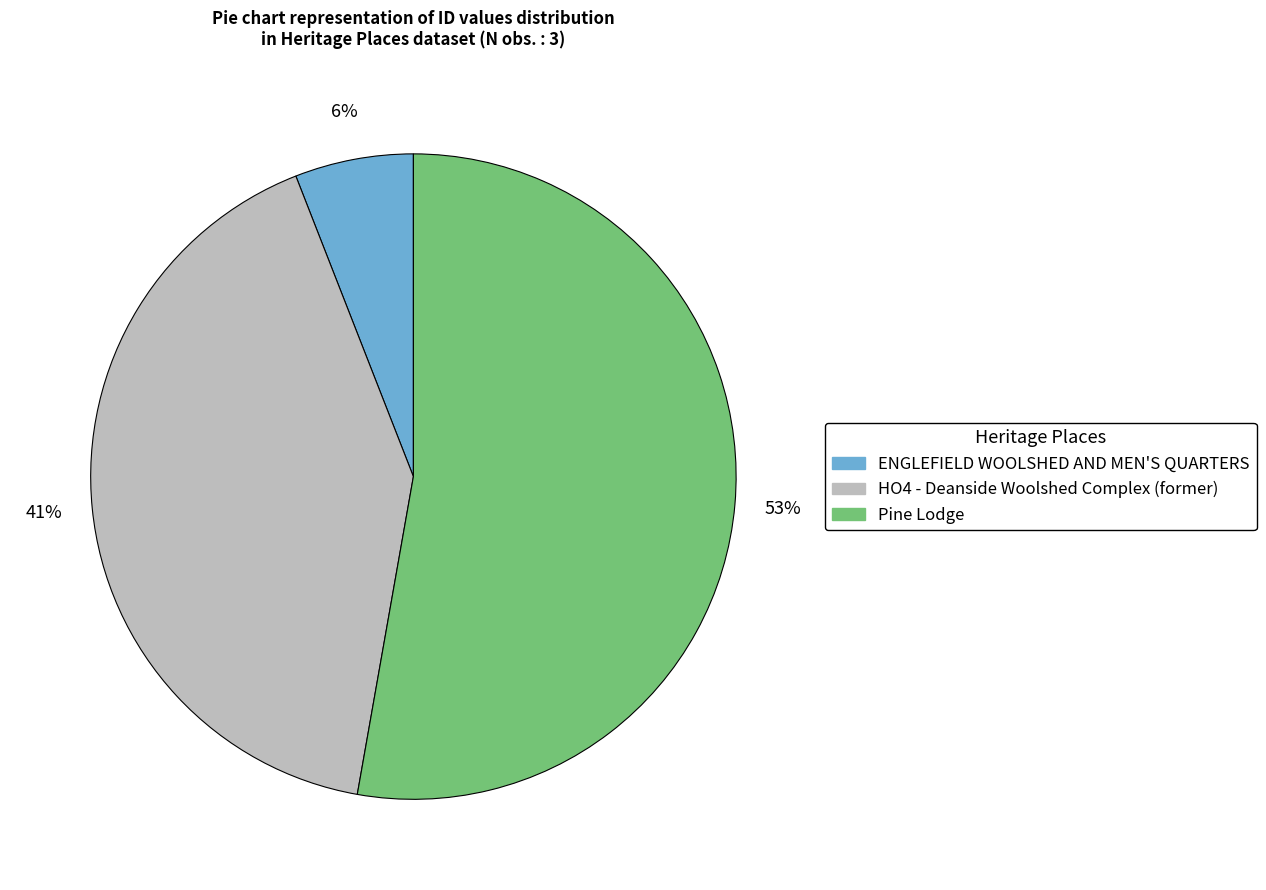

What is the largest slice in the pie chart?

Pine Lodge